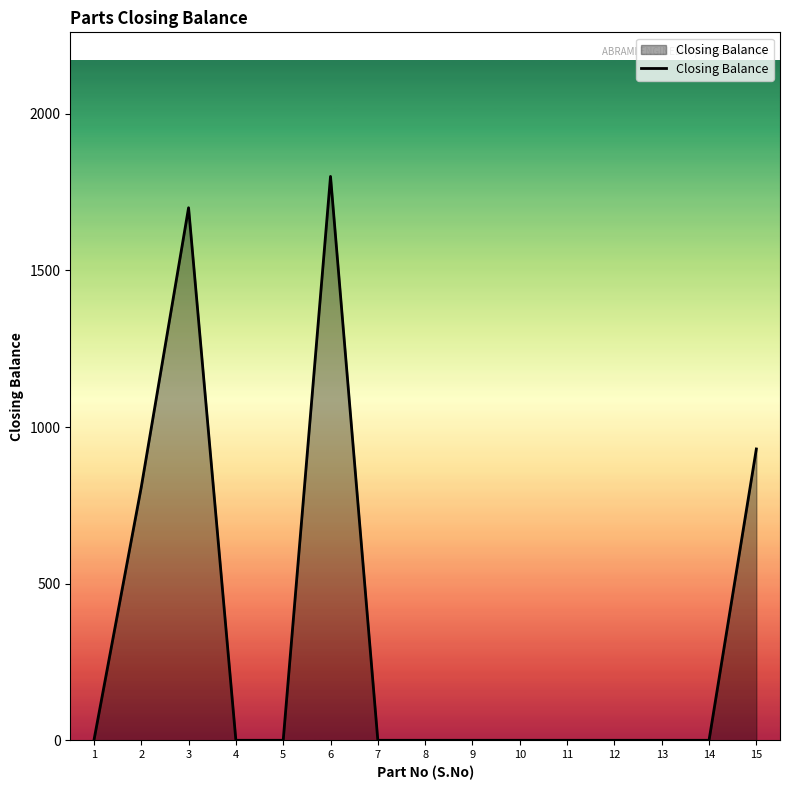

The value at 5 is 0. True or false?

True